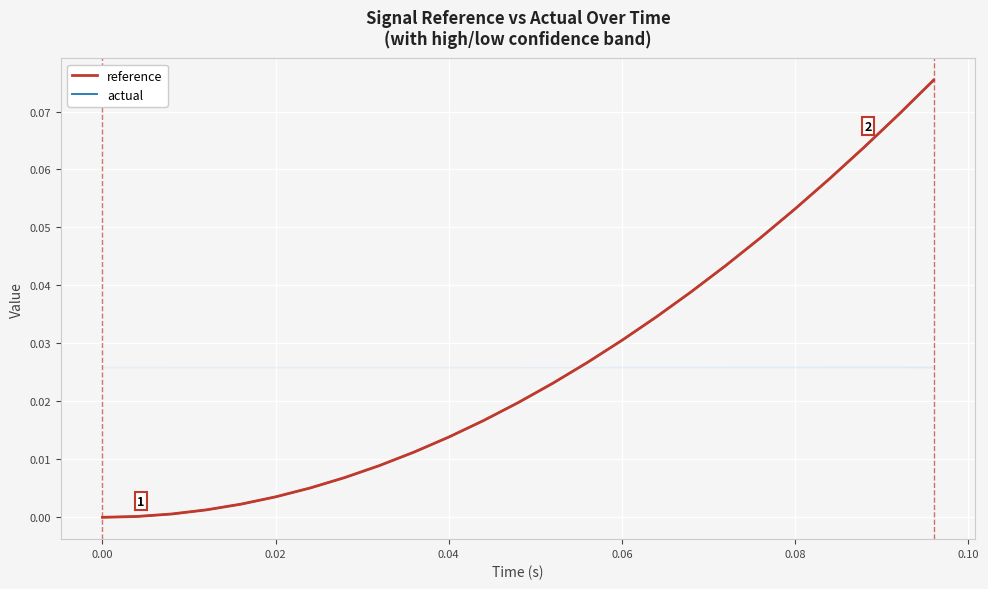

Which series has the widest spread of values?

actual